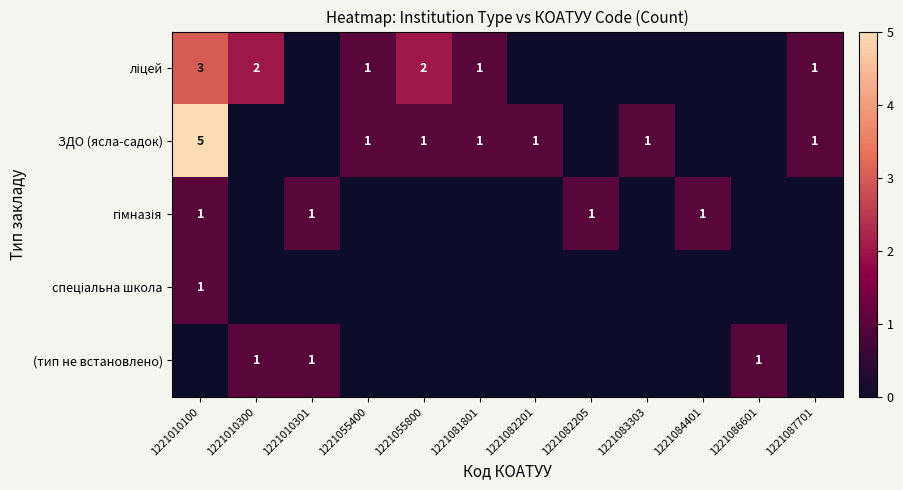

The value of гімназія at 1221083303 is 1. True or false?

False